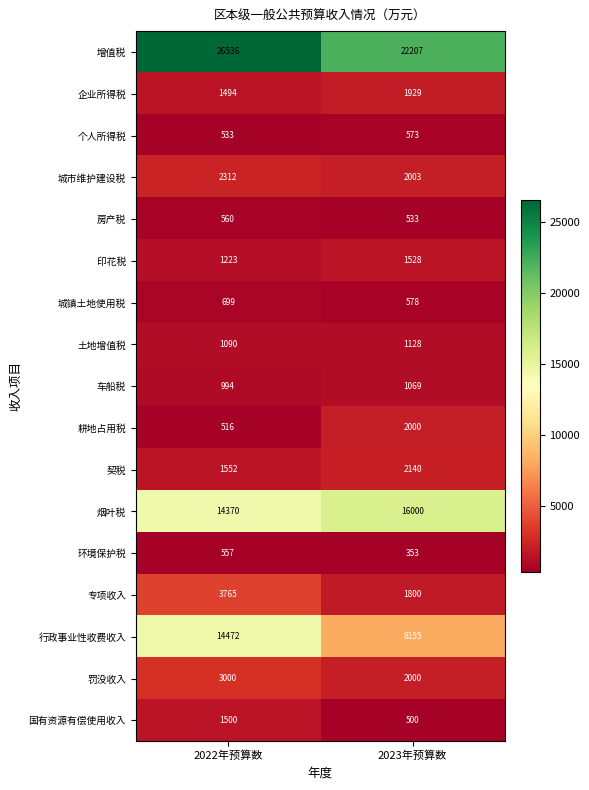

Which series has the largest range (max minus min)?

行政事业性收费收入